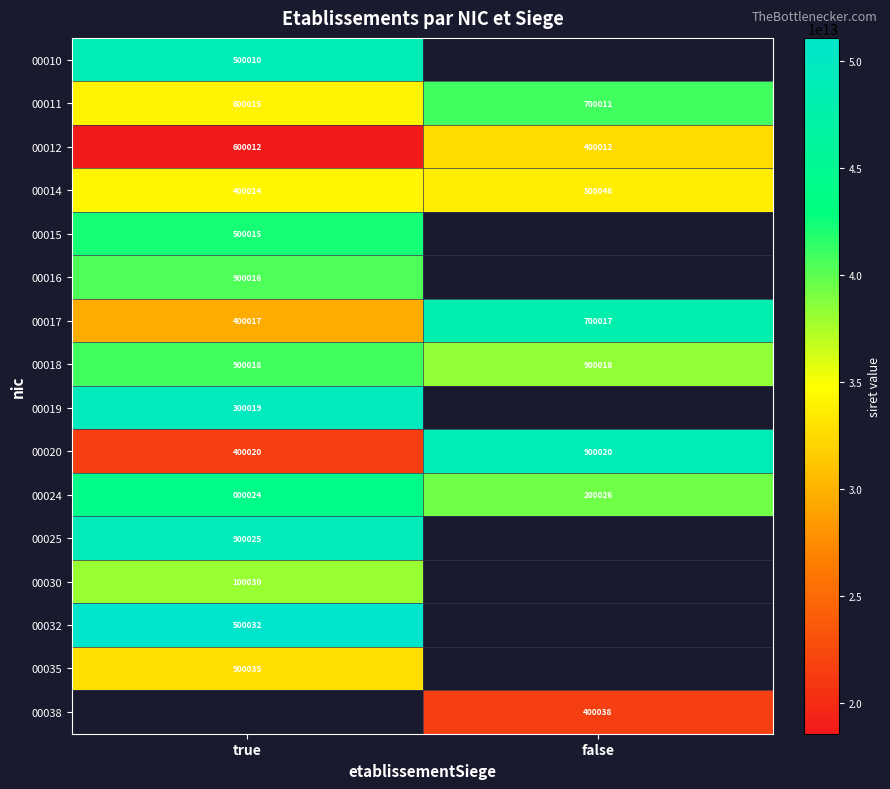

At which label does 00024 reach its minimum?

true